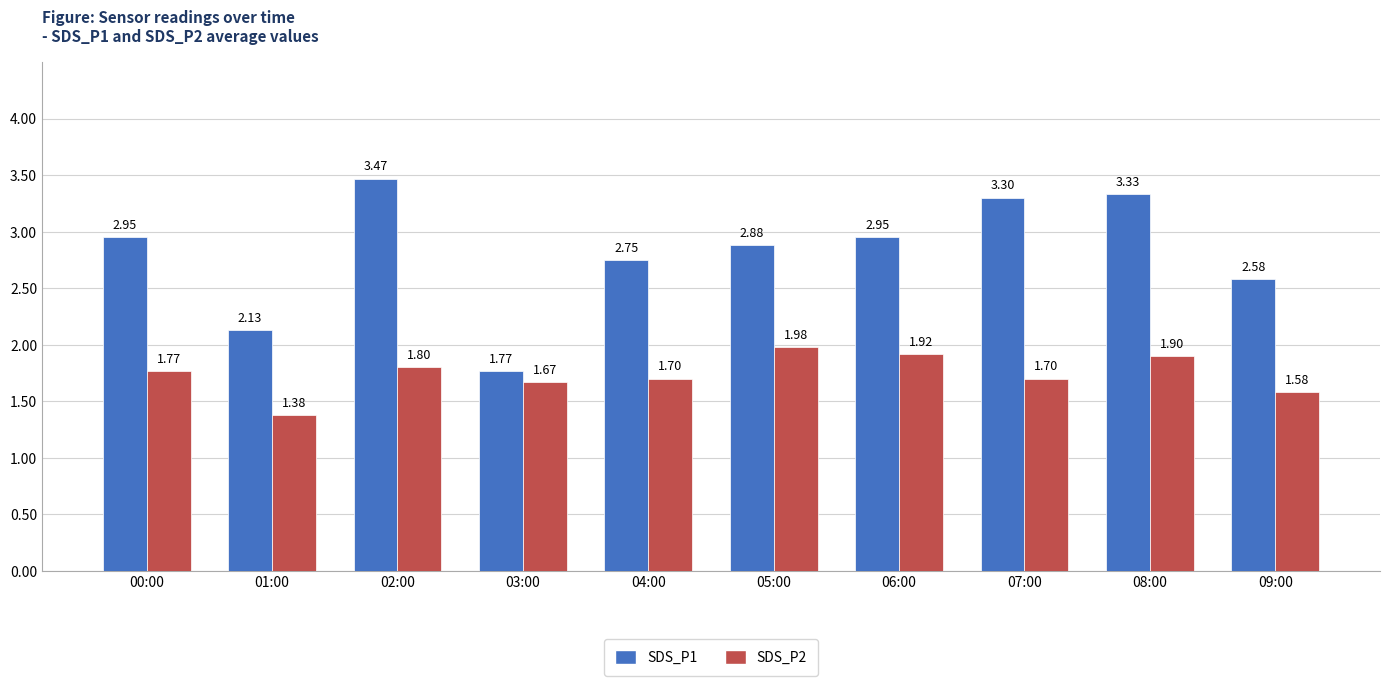

True or false: SDS_P1 has a value of 1.3 at 04:00.

False